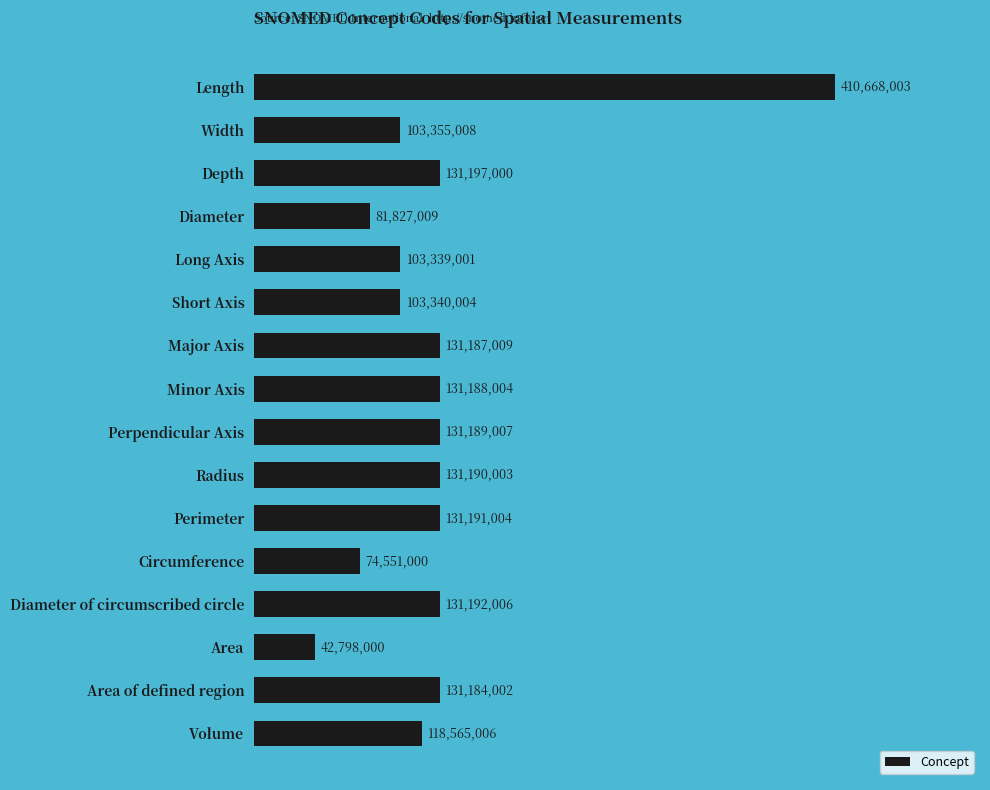

What is the approximate value at Minor Axis?

131188004